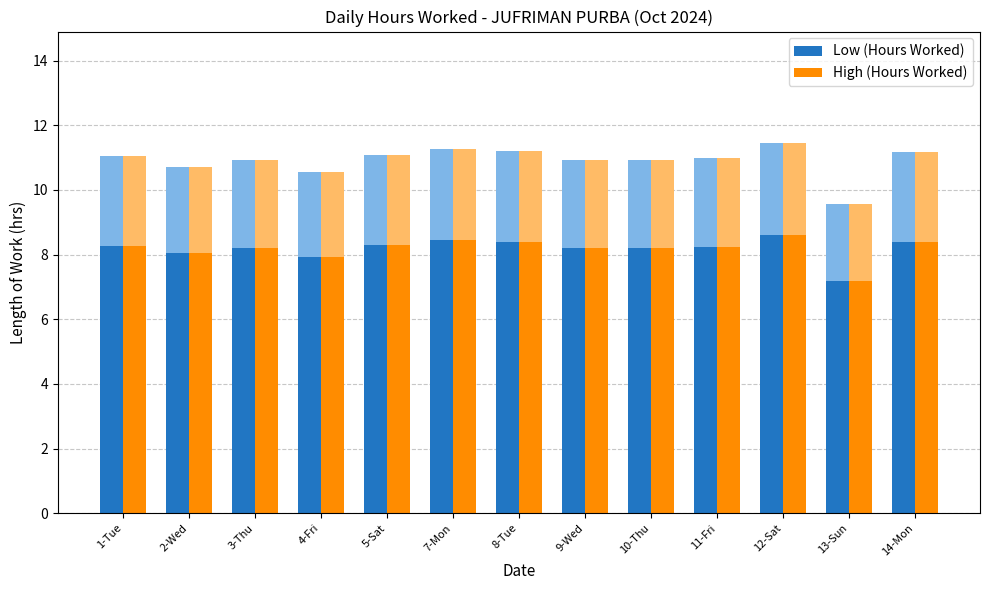

Is it true that High (Hours Worked) equals 11.4 at 12-Sat?

False